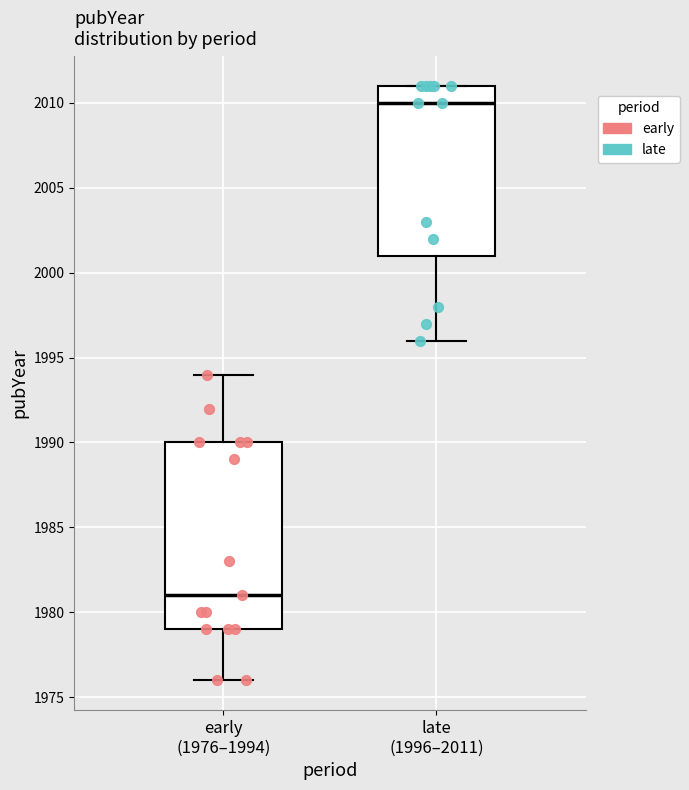

Where does the lower whisker of the box for late (1996–2011) end on the y-axis? The values are not printed on the chart, so give them approximately, as read against the axis.

1996